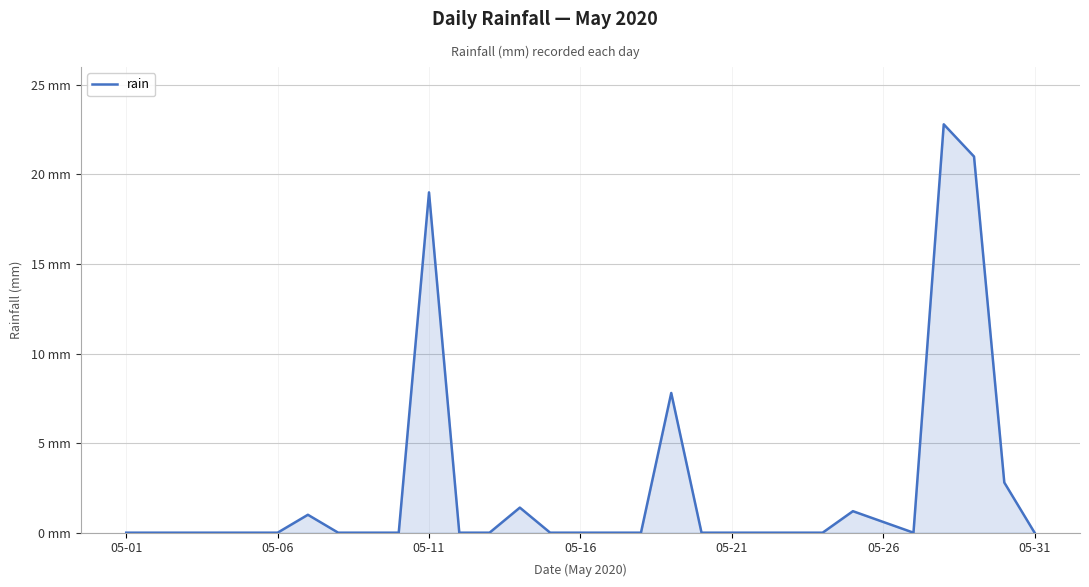

Does the chart display data point markers on the line(s)?

No